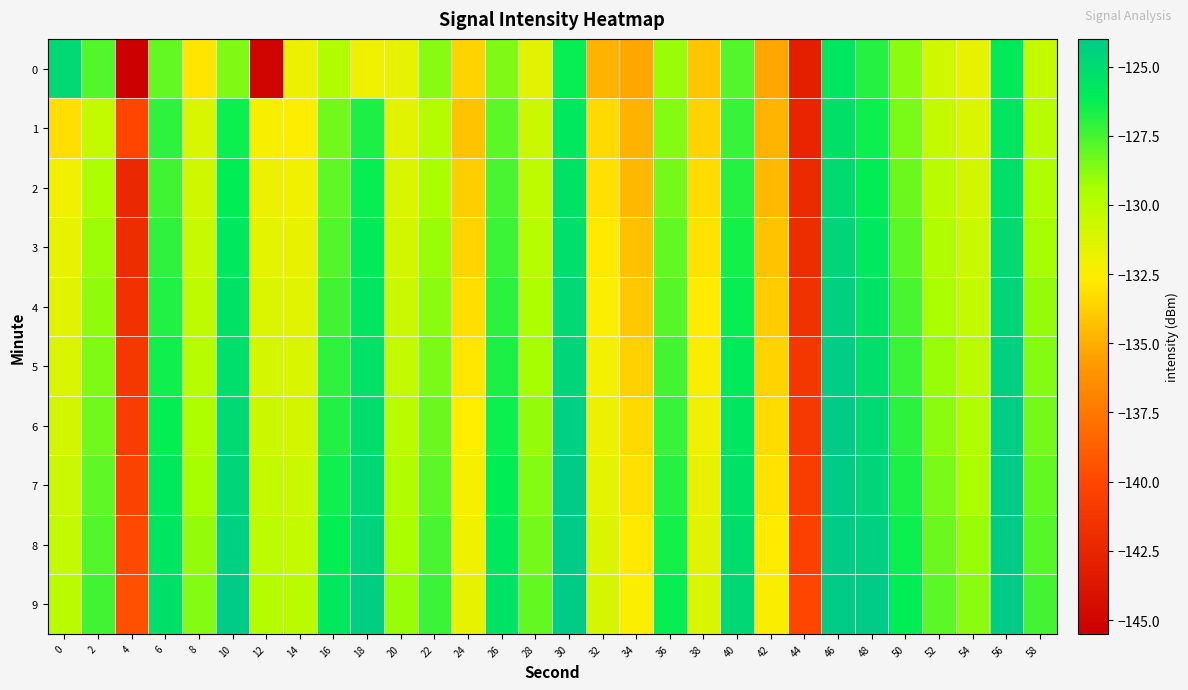

At which category is the sum across all series the highest?

46